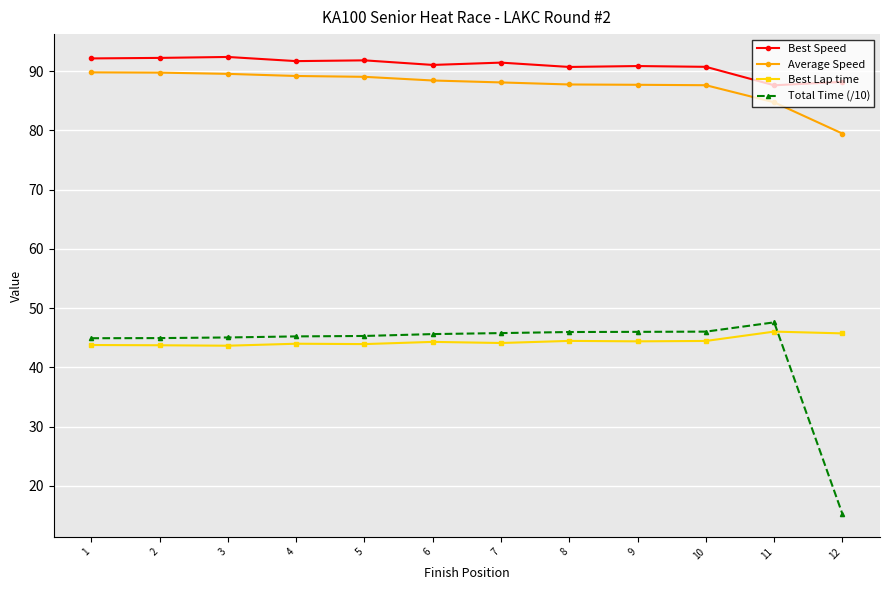

True or false: Best Speed has a value of 88.2 at 12.

True